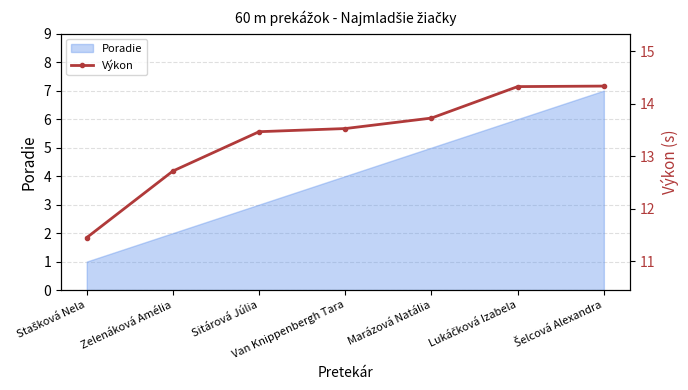

What is the maximum value shown in the chart?

14.3